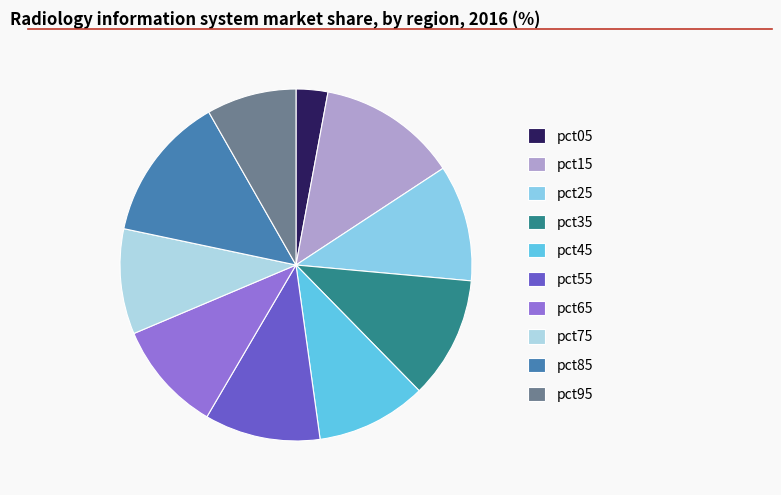

To the nearest percent, what is the difference between the pct25 and pct05 slice percentages?

8%